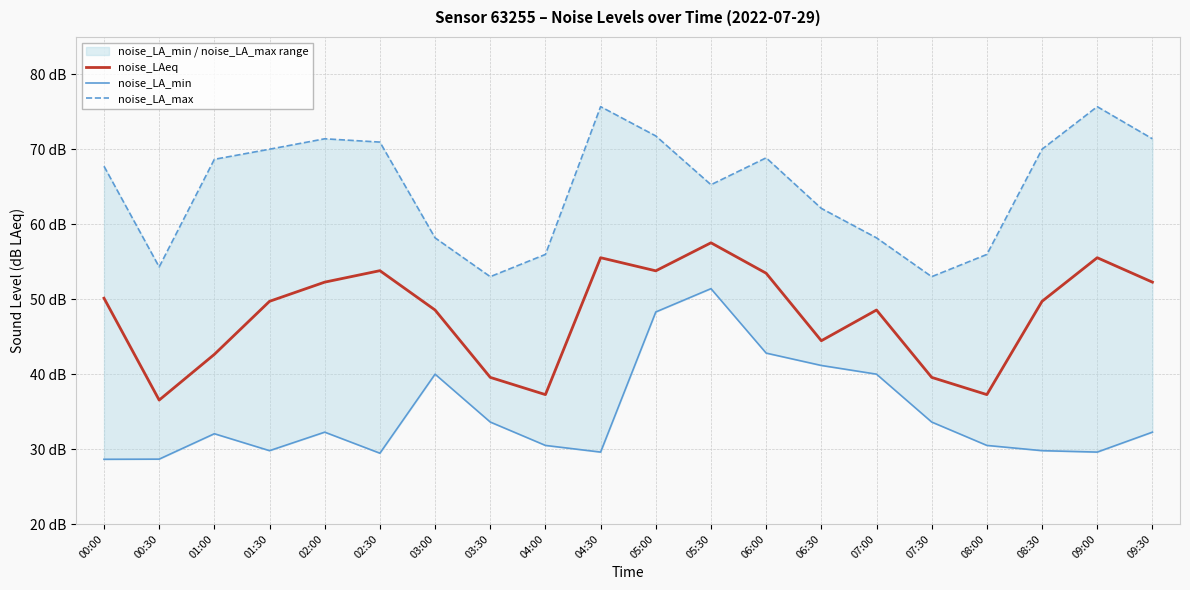

What is the label of the 20th point from the right?

00:00